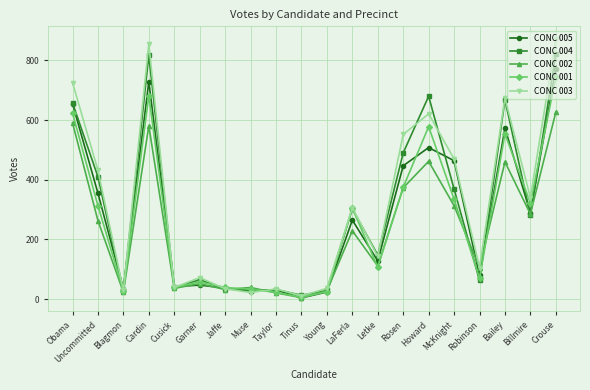

What is the label of the 5th point from the right?

McKnight